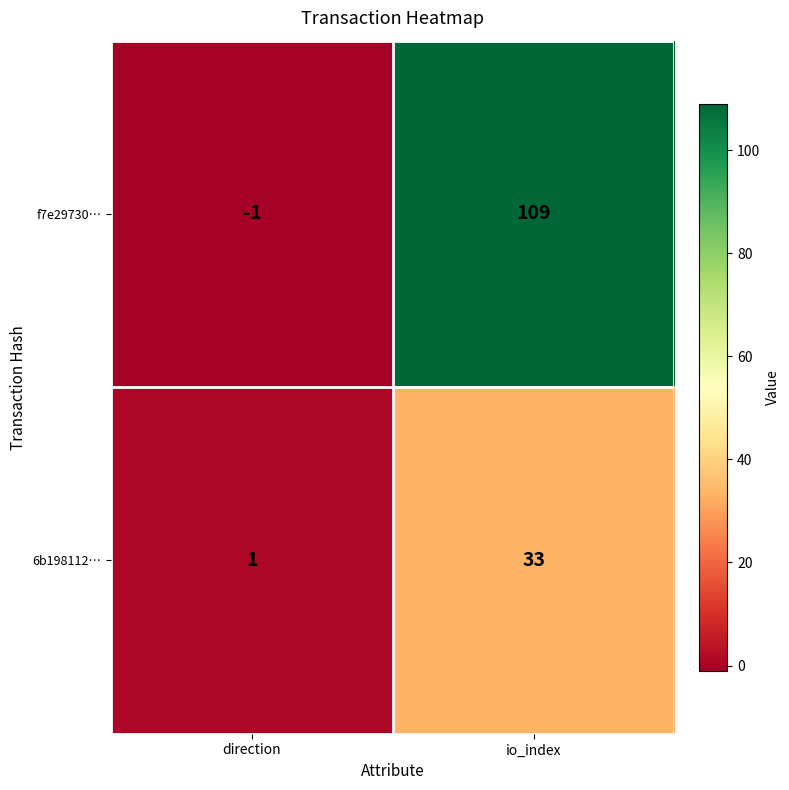

At direction, list the series in order from largest to smallest.

6b198112…, f7e29730…